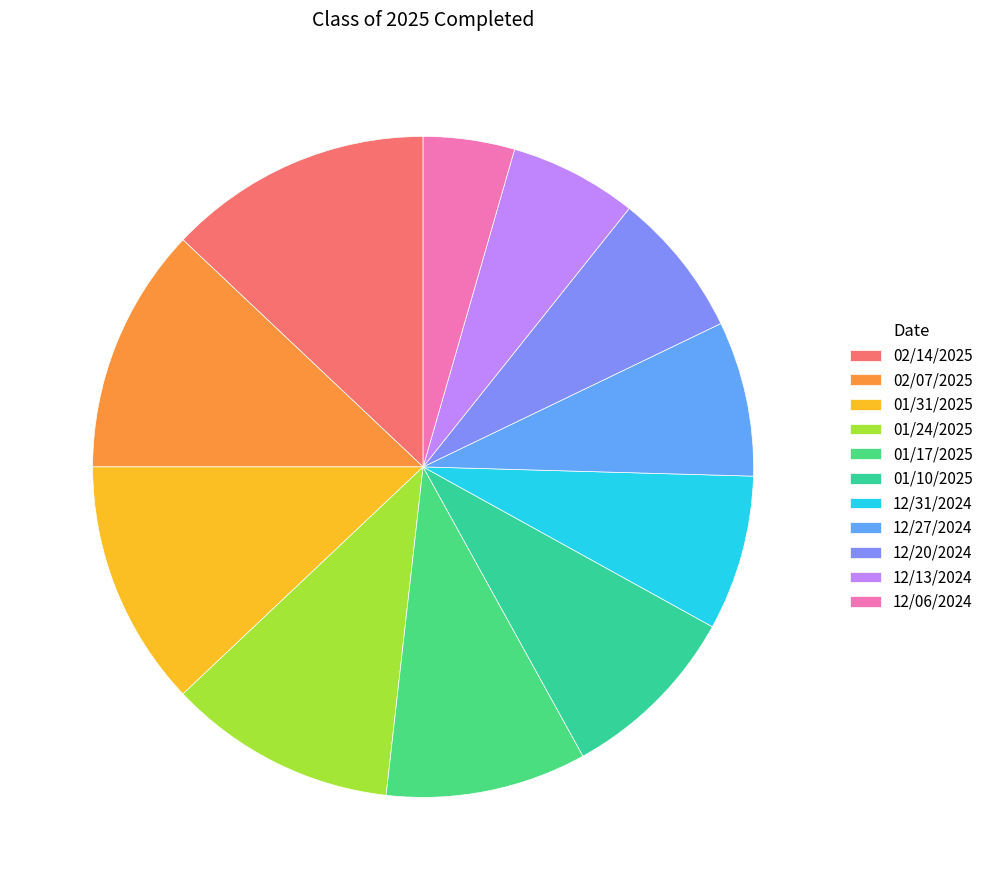

What is the change in value from 01/24/2025 to 12/20/2024?

-9